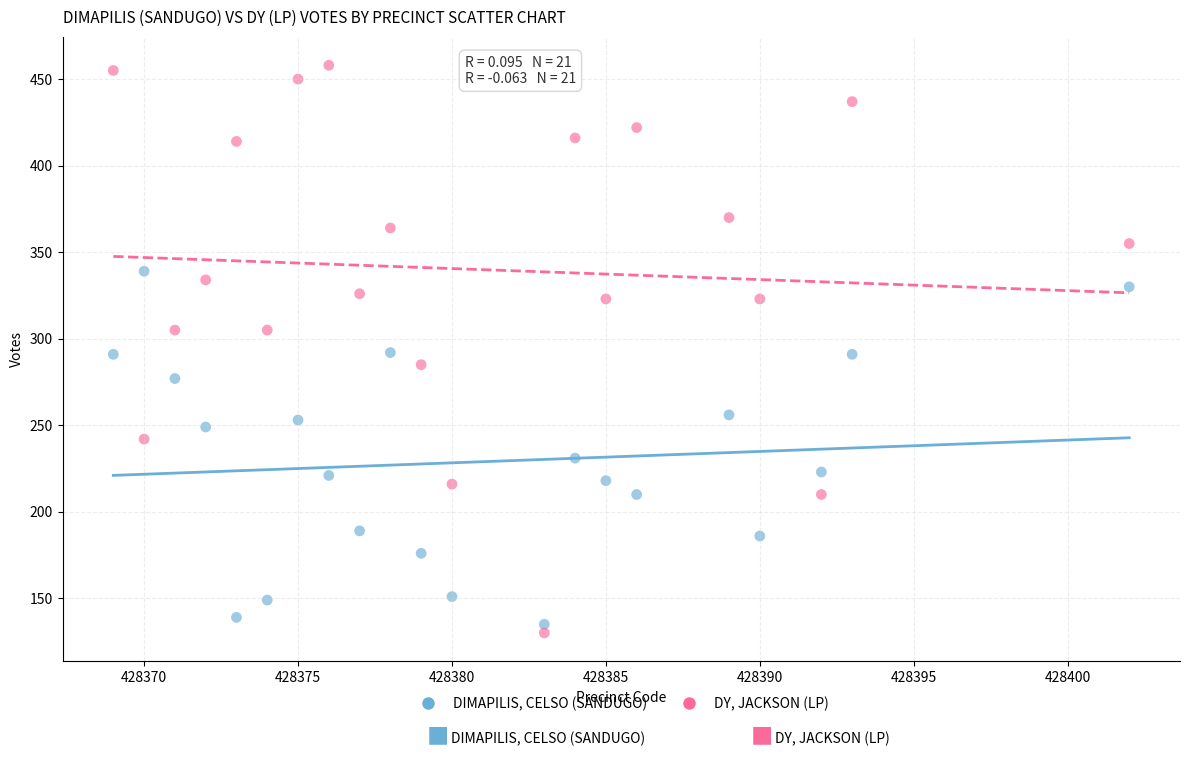

Which series contains the lowest Y value?

DY, JACKSON (LP)